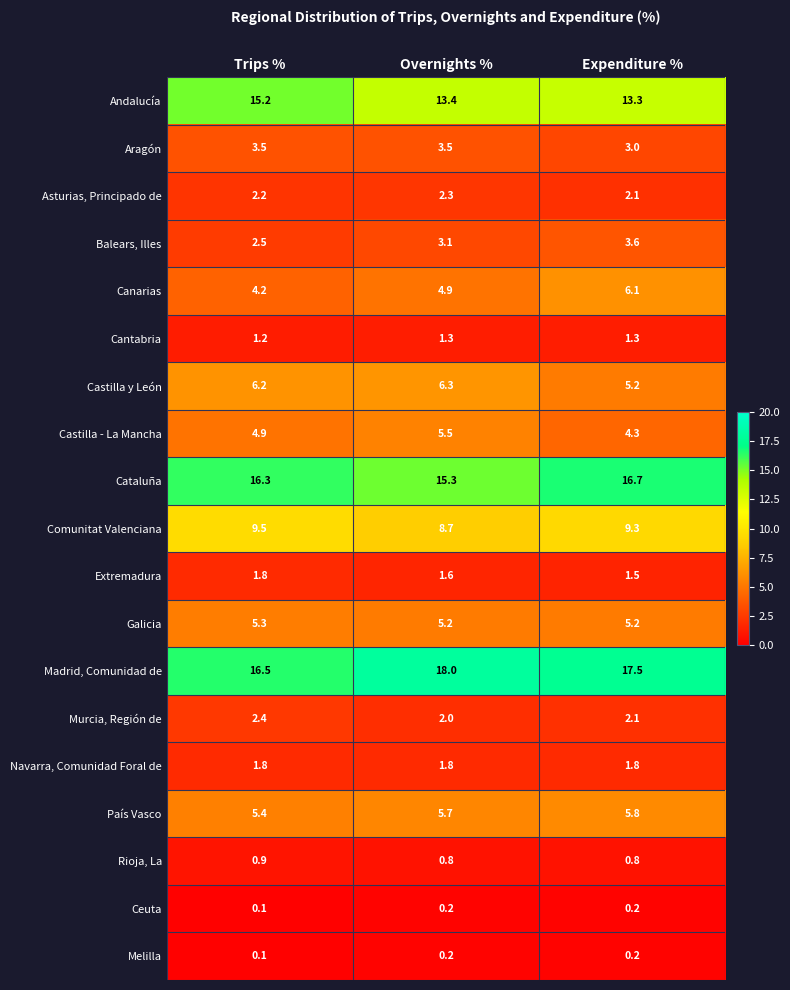

Which series changed the most between Trips % and Overnights %?

Andalucía